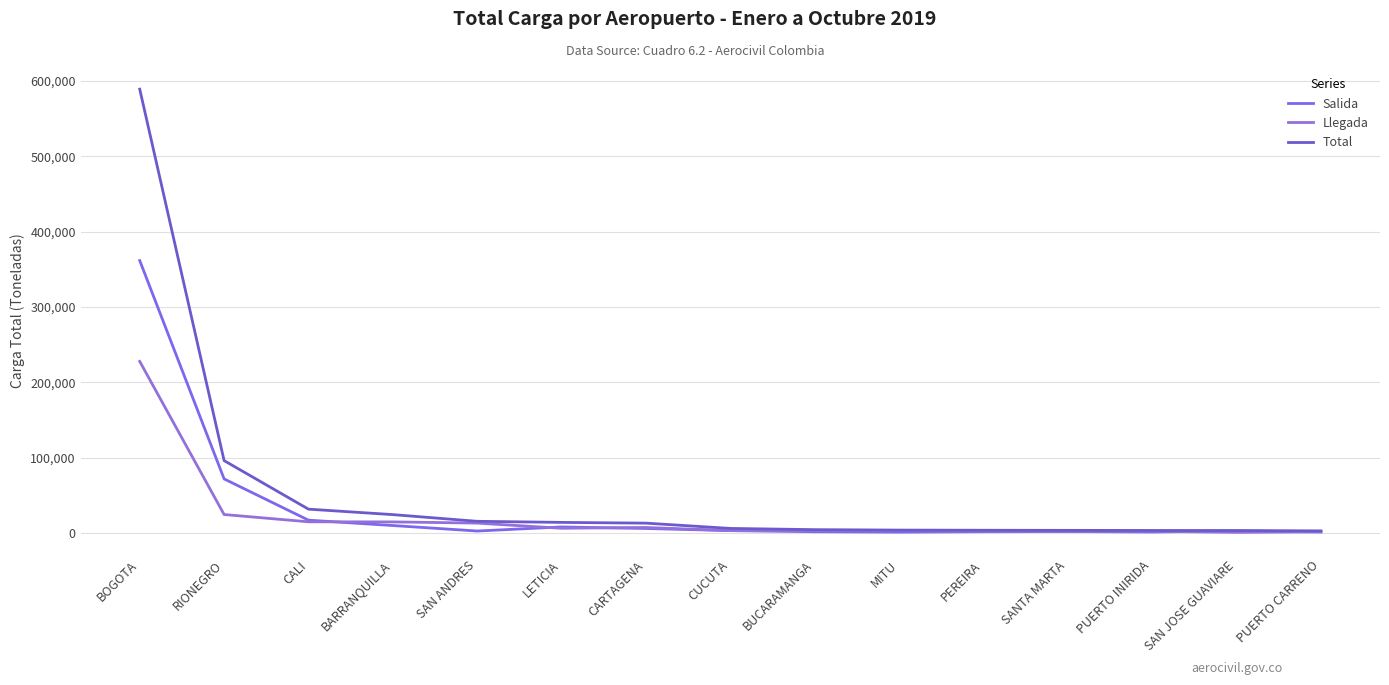

Reading right to left, list all the values displayed in this chart.

Salida: PUERTO CARRENO=1212.9	SAN JOSE GUAVIARE=2455.9	PUERTO INIRIDA=1068.1	SANTA MARTA=1712.9	PEREIRA=1462.7	MITU=904.1	BUCARAMANGA=1466.0	CUCUTA=2941.4	CARTAGENA=5743.9	LETICIA=7796.4	SAN ANDRES=2379.0	BARRANQUILLA=9669.8	CALI=16799.2	RIONEGRO=71598.1	BOGOTA=361513.0
Llegada: PUERTO CARRENO=1351.6	SAN JOSE GUAVIARE=581.0	PUERTO INIRIDA=2046.5	SANTA MARTA=1552.9	PEREIRA=1940.8	MITU=2714.6	BUCARAMANGA=2726.8	CUCUTA=2881.7	CARTAGENA=7093.2	LETICIA=6036.9	SAN ANDRES=12894.5	BARRANQUILLA=14488.7	CALI=14610.0	RIONEGRO=24283.6	BOGOTA=227634.6
Total: PUERTO CARRENO=2564.5	SAN JOSE GUAVIARE=3036.9	PUERTO INIRIDA=3114.6	SANTA MARTA=3265.7	PEREIRA=3403.6	MITU=3618.7	BUCARAMANGA=4192.9	CUCUTA=5823.1	CARTAGENA=12837.1	LETICIA=13833.3	SAN ANDRES=15273.5	BARRANQUILLA=24158.5	CALI=31409.2	RIONEGRO=95881.7	BOGOTA=589147.6